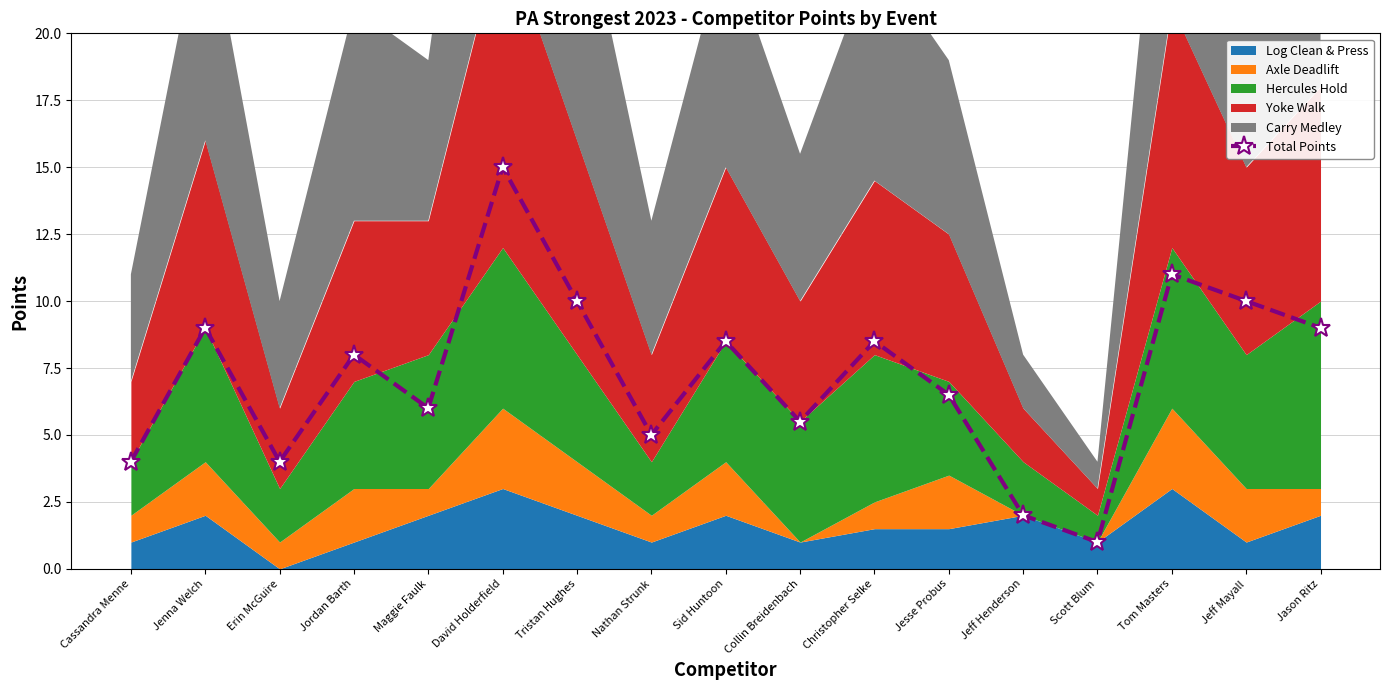

What is the ratio of the value at David Holderfield to the value at Scott Blum?

15.0